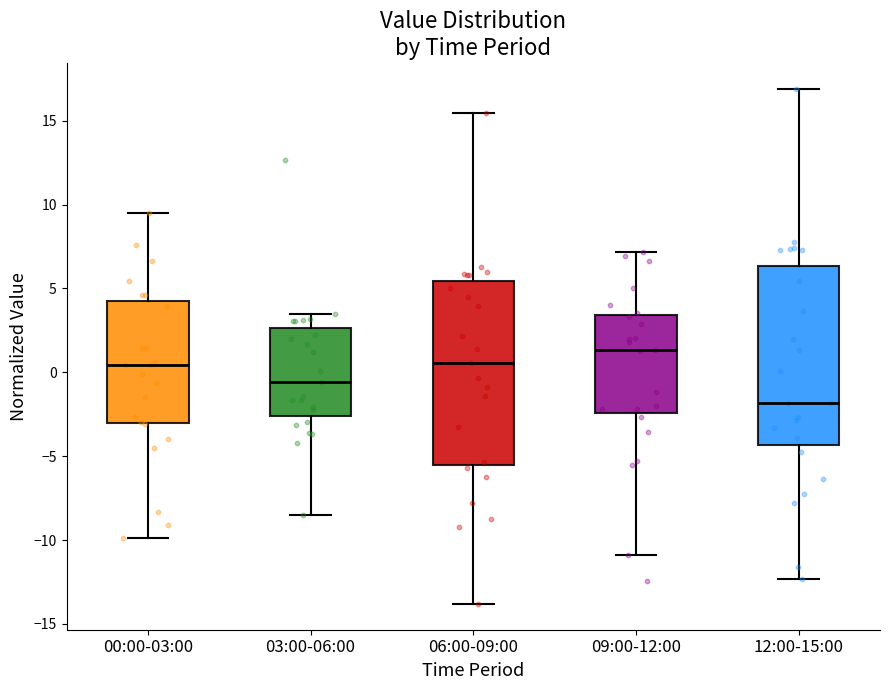

Reading left to right, transcribe this box plot: for each box, give where its median line is, the range the box spans, and where its two whiskers end, as read against the y-axis. The values are not printed on the chart, so give them approximately, as read against the axis.

00:00-03:00: median 0.5, box -3.0 to 4.5, whiskers -10.0 to 9.5
03:00-06:00: median -0.5, box -2.5 to 2.5, whiskers -8.5 to 3.5
06:00-09:00: median 0.5, box -5.5 to 5.5, whiskers -14.0 to 15.5
09:00-12:00: median 1.5, box -2.5 to 3.5, whiskers -11.0 to 7.0
12:00-15:00: median -2.0, box -4.5 to 6.5, whiskers -12.5 to 17.0